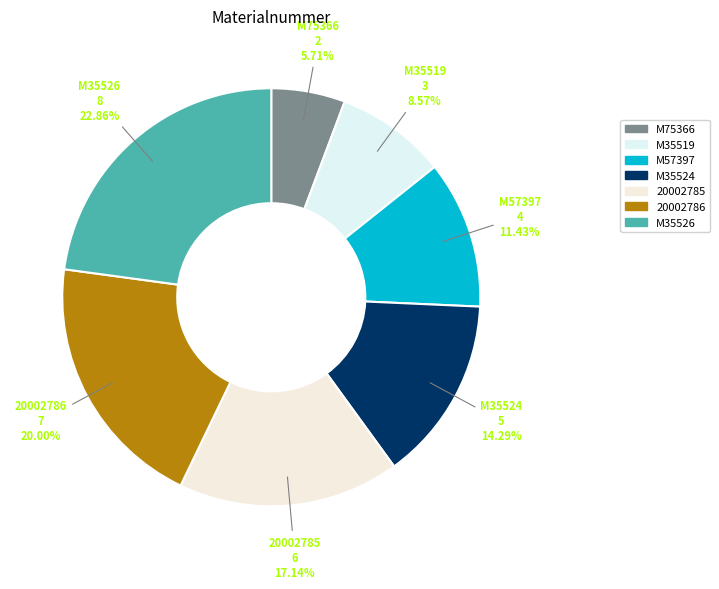

To the nearest percent, what is the combined percentage of 20002786 and M75366?

26%